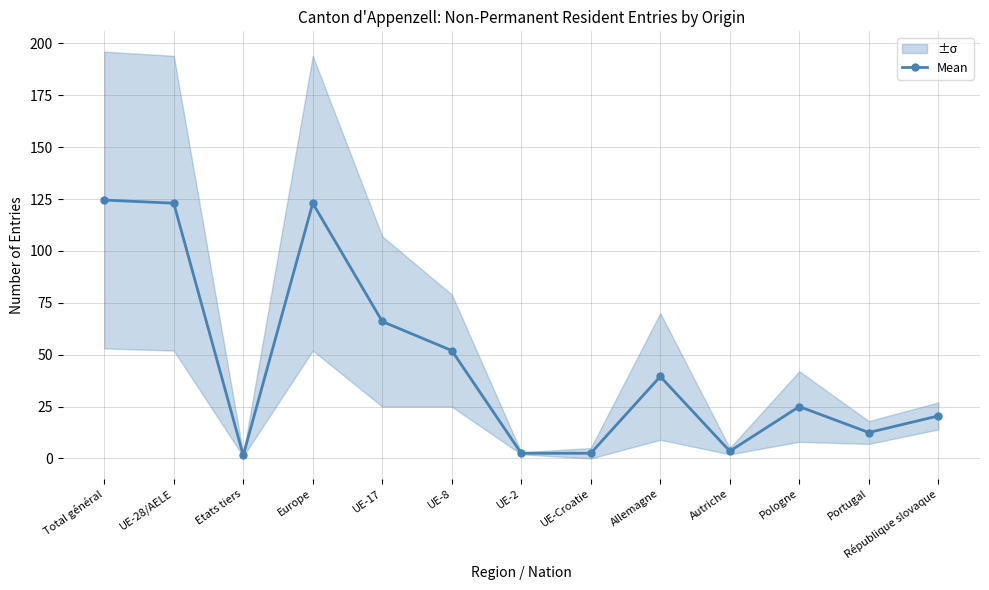

Which has a higher value, UE-8 or Etats tiers?

UE-8